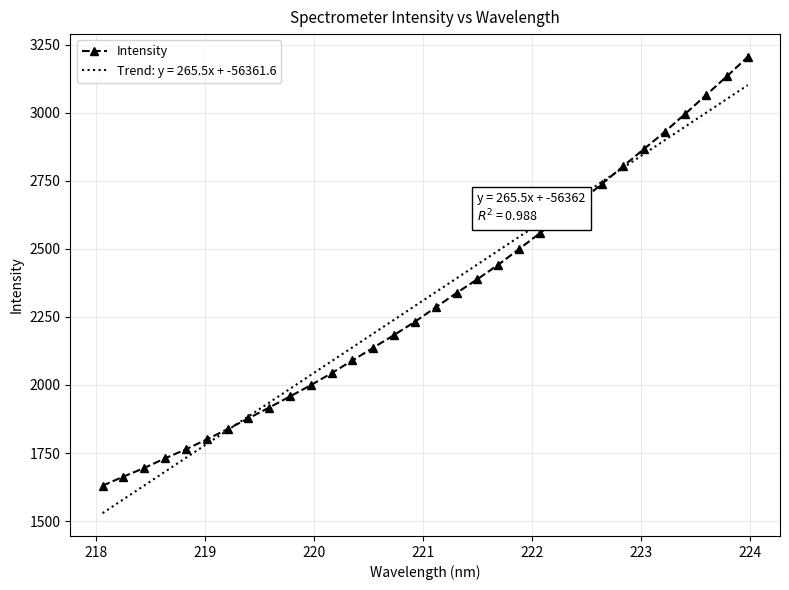

What is the minimum value for Intensity?

1630.0